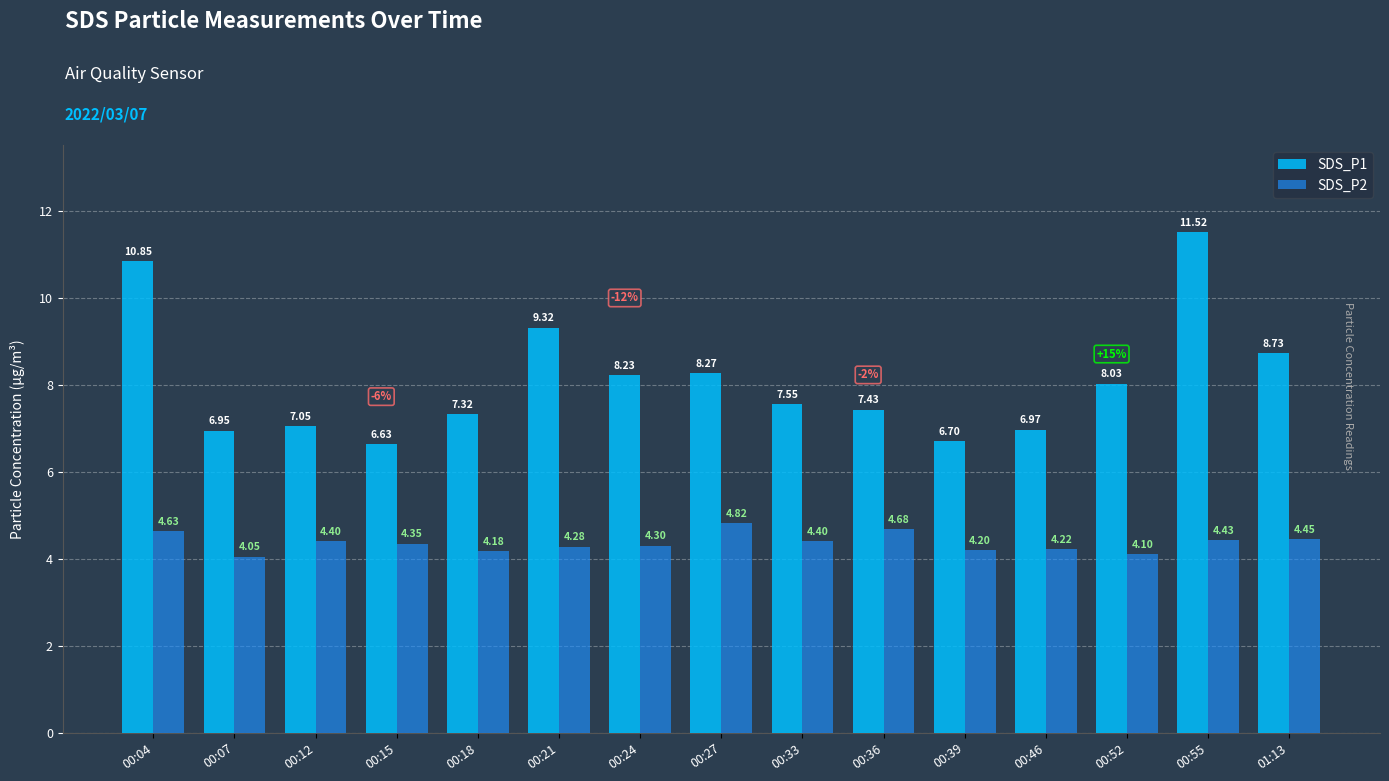

List the series in order of their overall mean, lowest first.

SDS_P2, SDS_P1